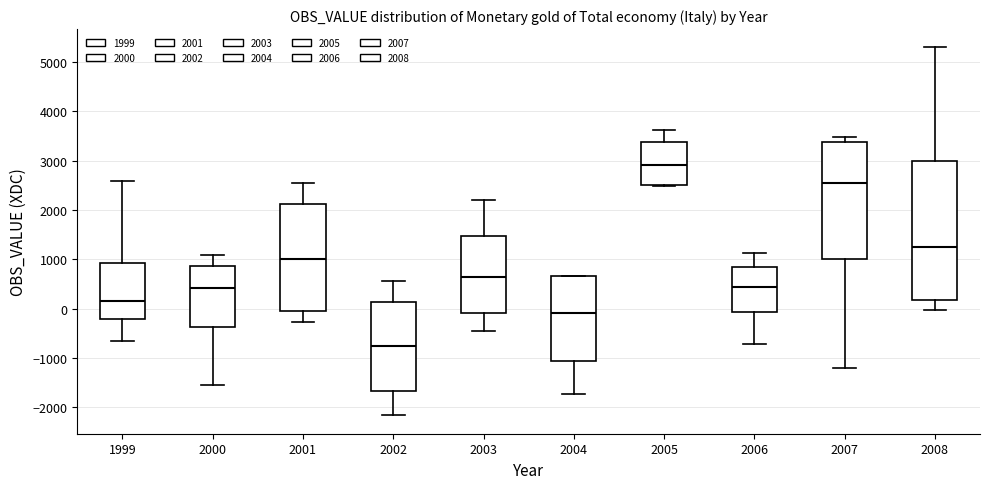

Reading left to right, read every box against the y-axis: the position of its median line, the range the box covers, and the ends of its whiskers. The values are not printed on the chart, so give them approximately, as read against the axis.

1999: median 200, box -200 to 900, whiskers -700 to 2600
2000: median 400, box -400 to 900, whiskers -1600 to 1100
2001: median 1000, box -100 to 2100, whiskers -300 to 2500
2002: median -800, box -1700 to 100, whiskers -2200 to 600
2003: median 600, box -100 to 1500, whiskers -500 to 2200
2004: median -100, box -1100 to 700, whiskers -1700 to 700
2005: median 2900, box 2500 to 3400, whiskers 2500 to 3600
2006: median 400, box -100 to 800, whiskers -700 to 1100
2007: median 2500, box 1000 to 3400, whiskers -1200 to 3500
2008: median 1200, box 200 to 3000, whiskers 0 to 5300